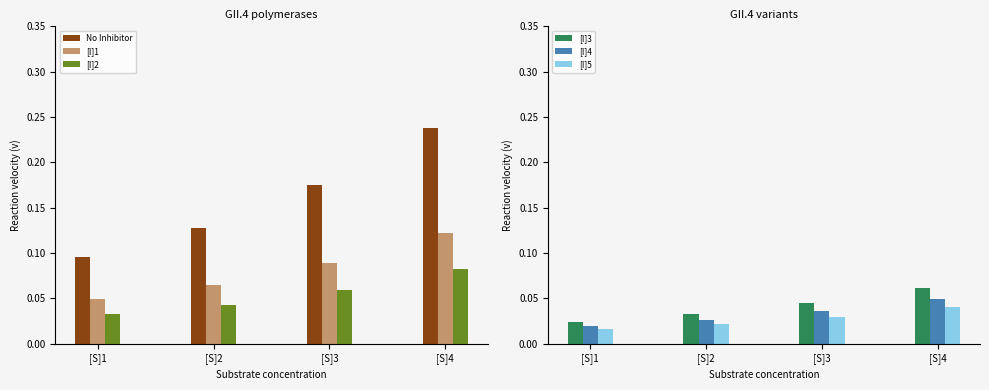

What is the sum of all [I]5 values?

0.1